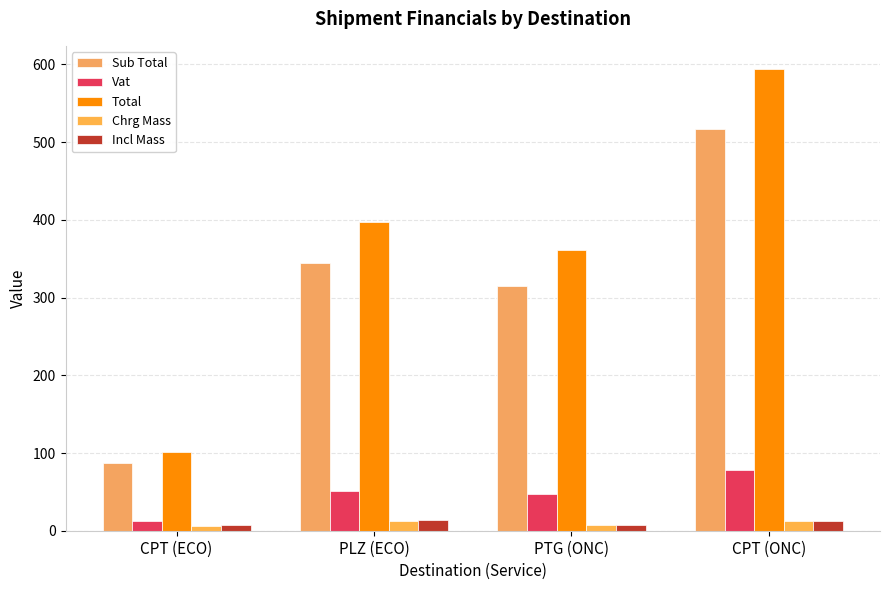

Between CPT (ECO) and CPT (ONC), which series saw the biggest shift?

Total